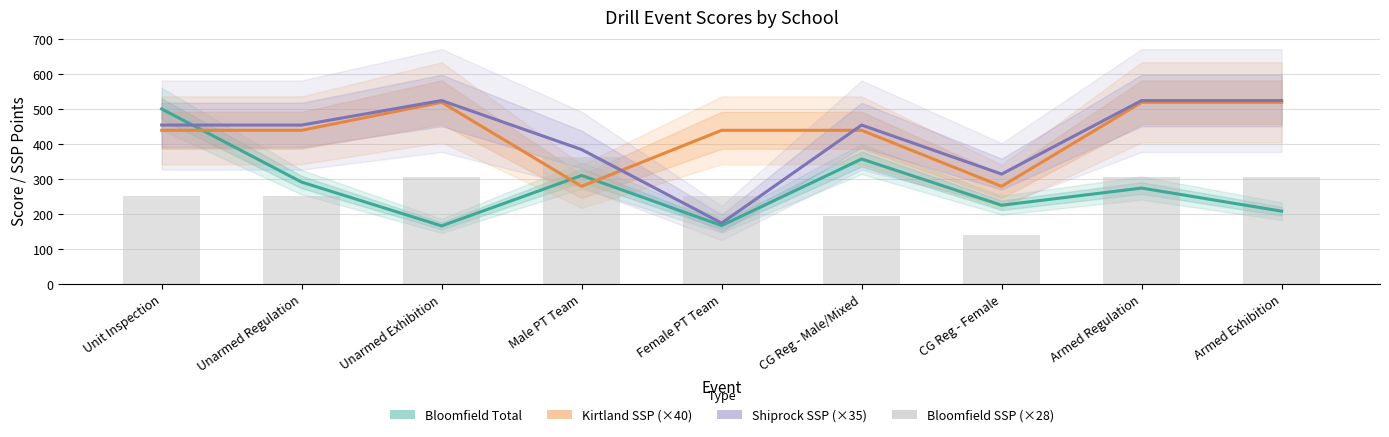

What is the approximate value of Bloomfield Total at Armed Regulation?

275